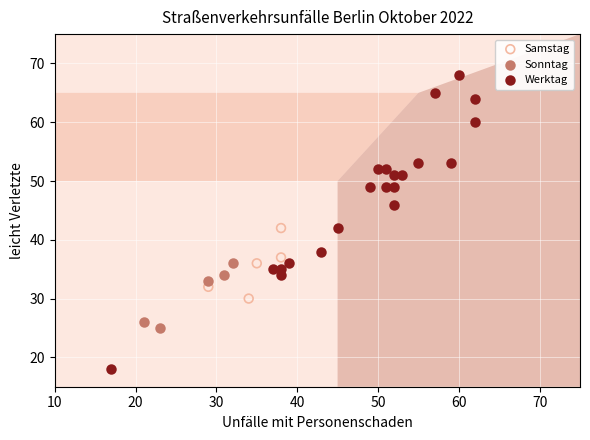

Which series has the largest Y range (max minus min)?

Werktag